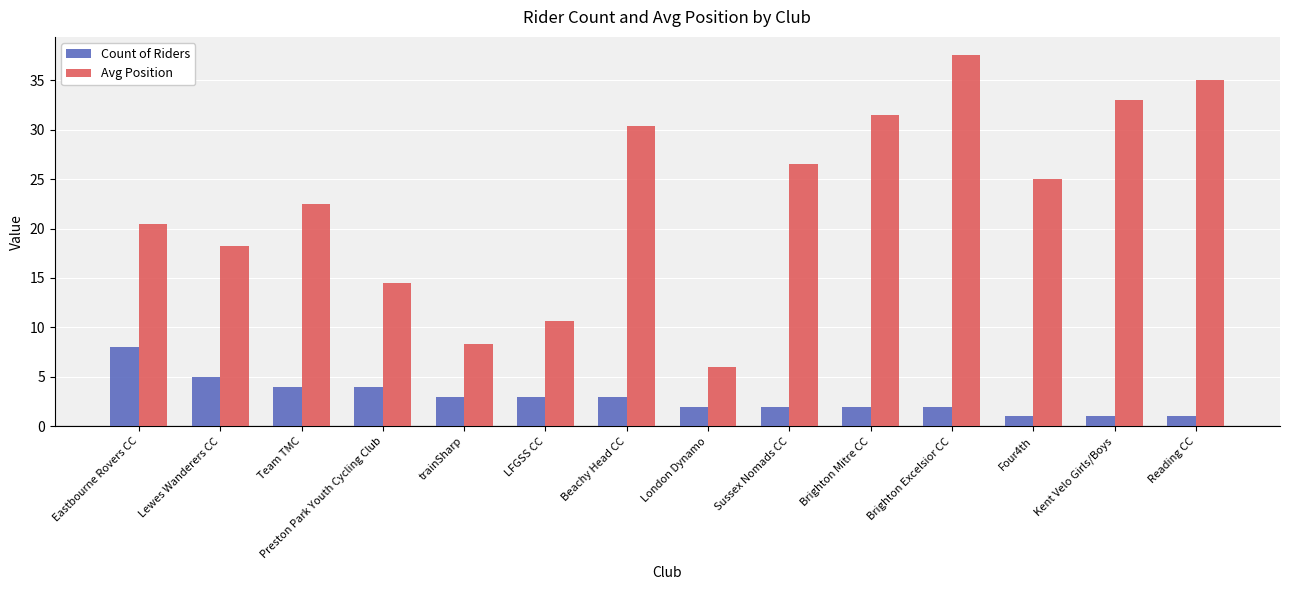

What is the total value across all series at Kent Velo Girls/Boys?

34.0